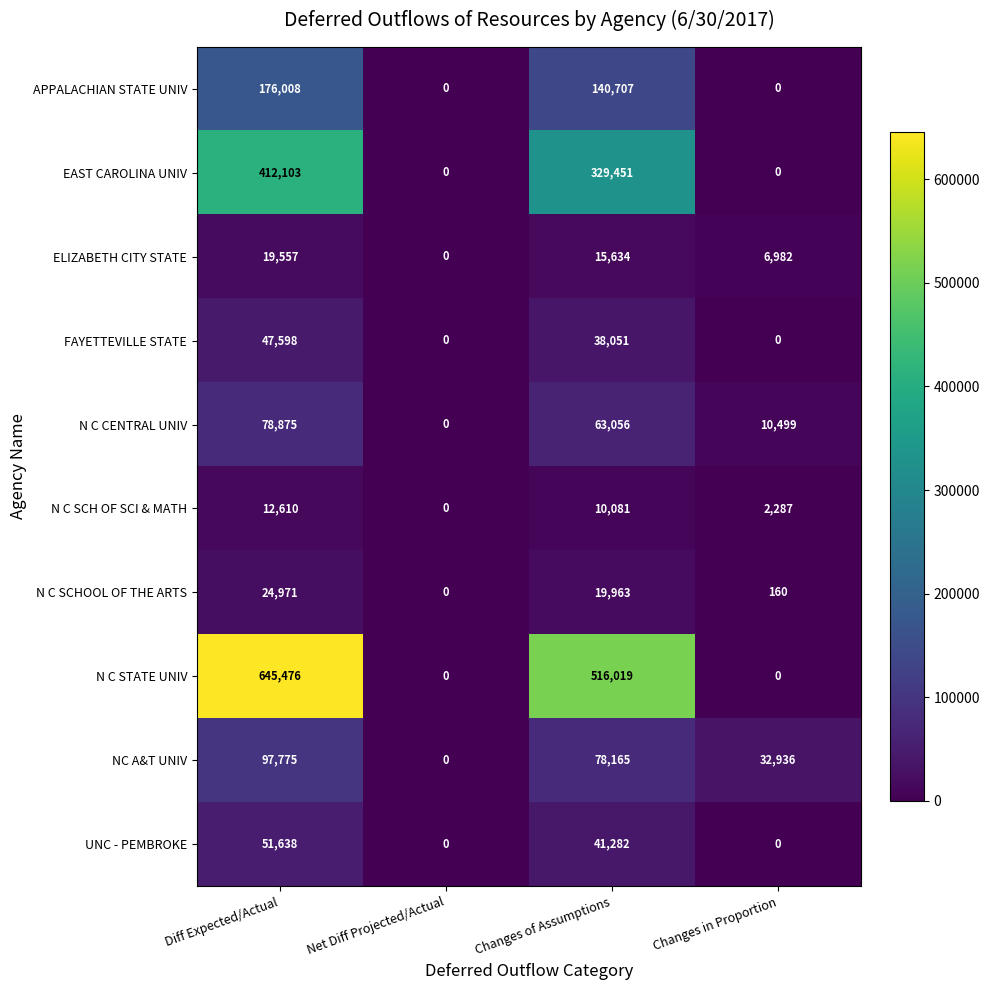

What is the difference between the maximum and minimum values in the UNC - PEMBROKE series?

51638